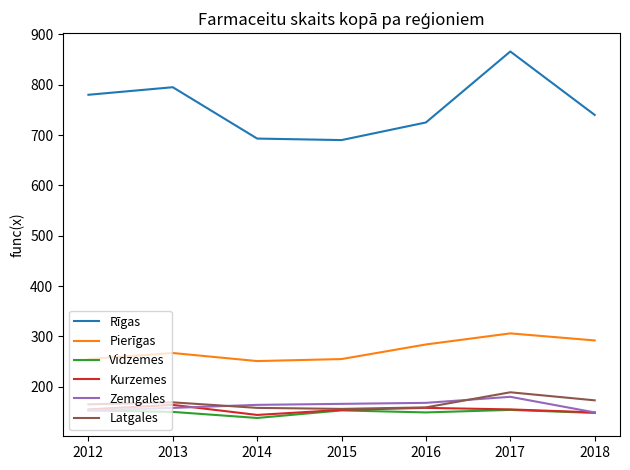

Which series has the largest total across all categories?

Rīgas